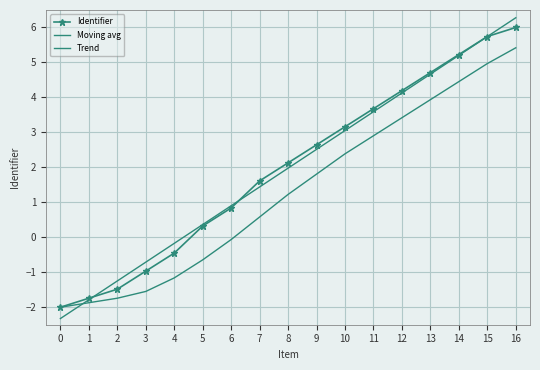

Which series ends up on top after the final intersection of Trend and Moving avg?

Trend